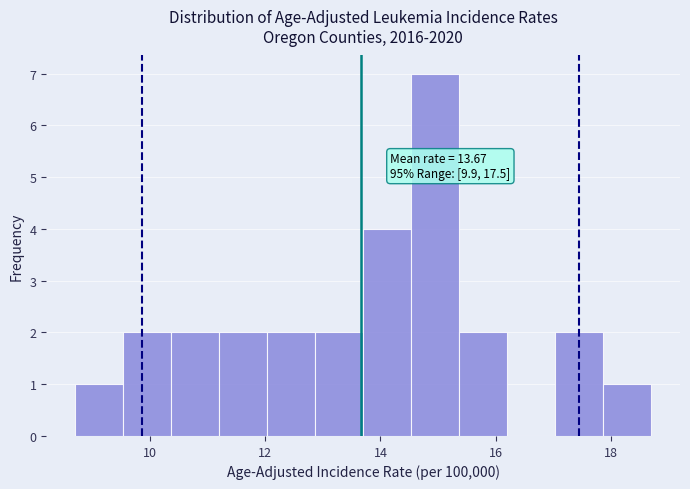

Over which range of the x-axis is the bar tallest?

14.6 to 15.4